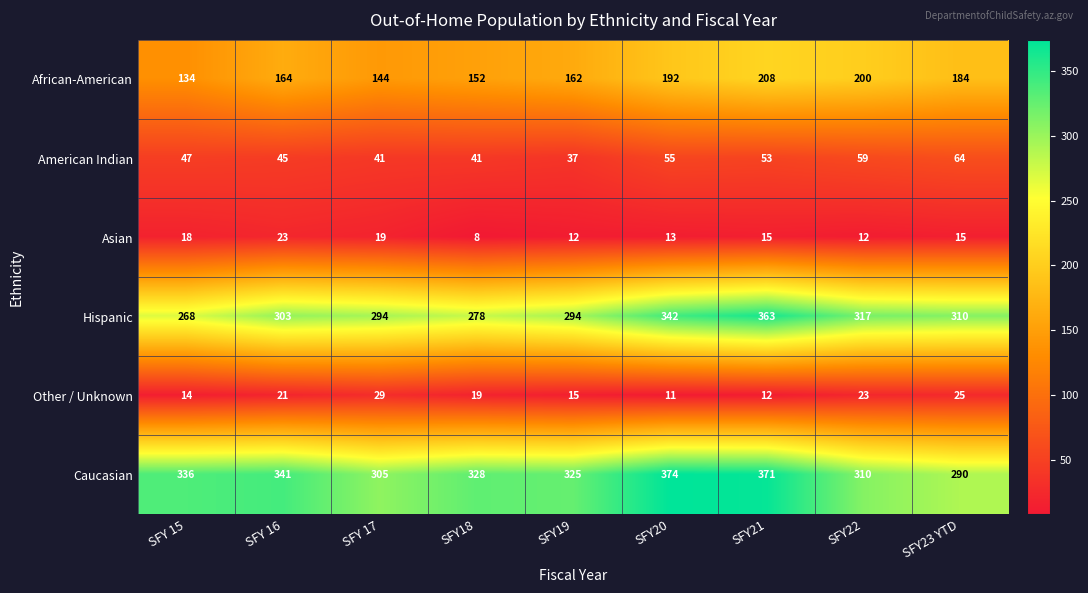

How many data points does each series have?

9